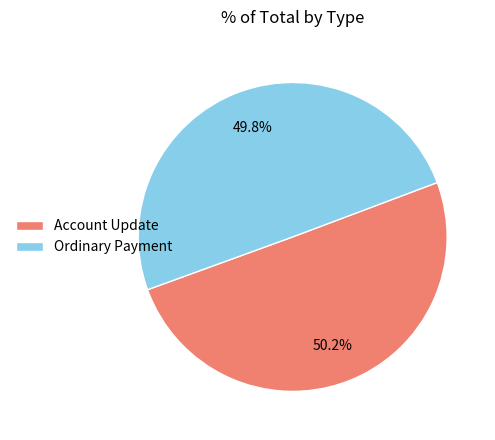

Do Ordinary Payment and Account Update together represent more than half of the pie?

Yes